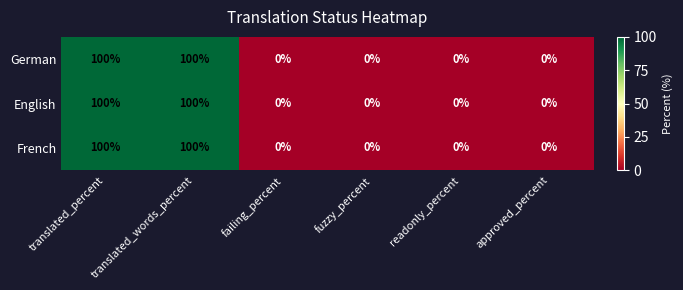

What is the sum of the English values at fuzzy_percent and translated_percent?

100